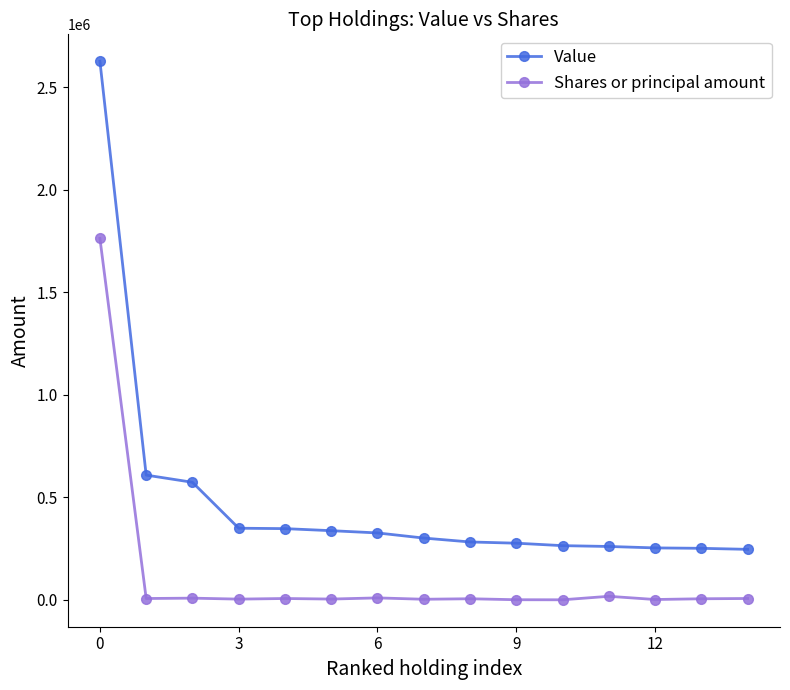

True or false: Shares or principal amount and Value cross at least once.

False